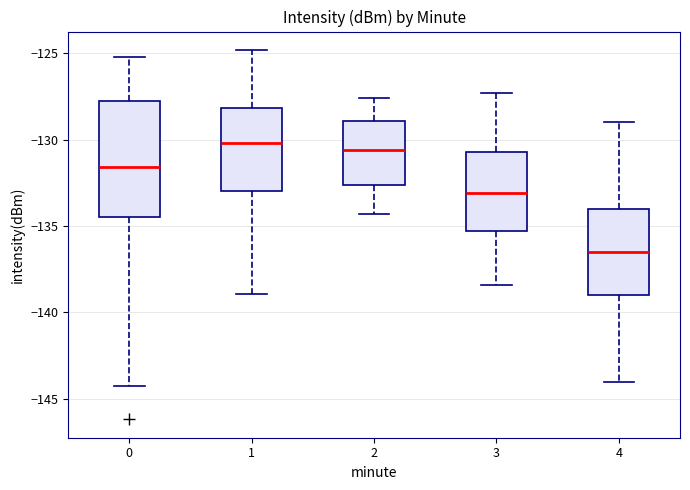

Which box has the lowest median line?

4